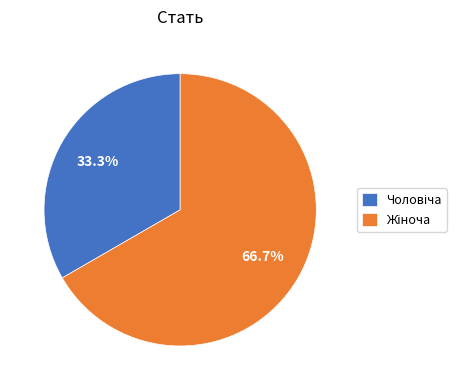

Is there a majority slice in this chart?

Yes